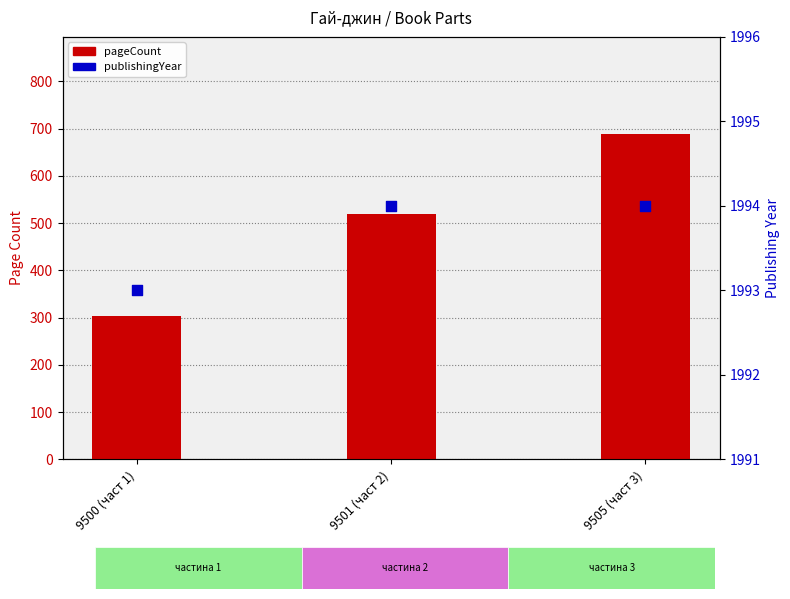

What is the total value across all series at 9500 (част 1)?

2297